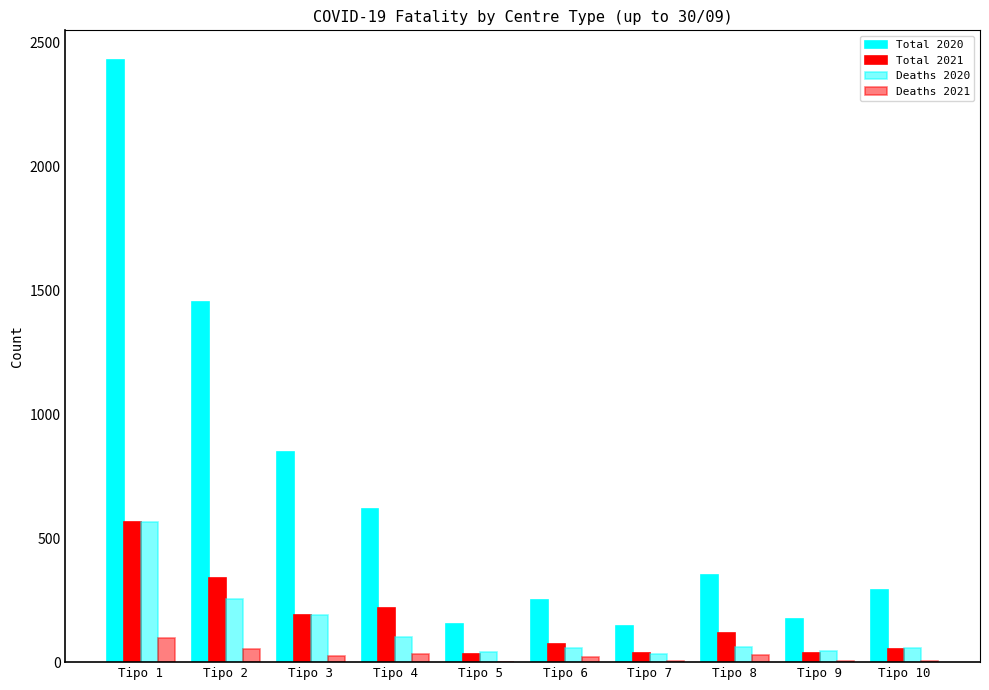

Are the bars grouped side by side (vs. stacked)?

Yes